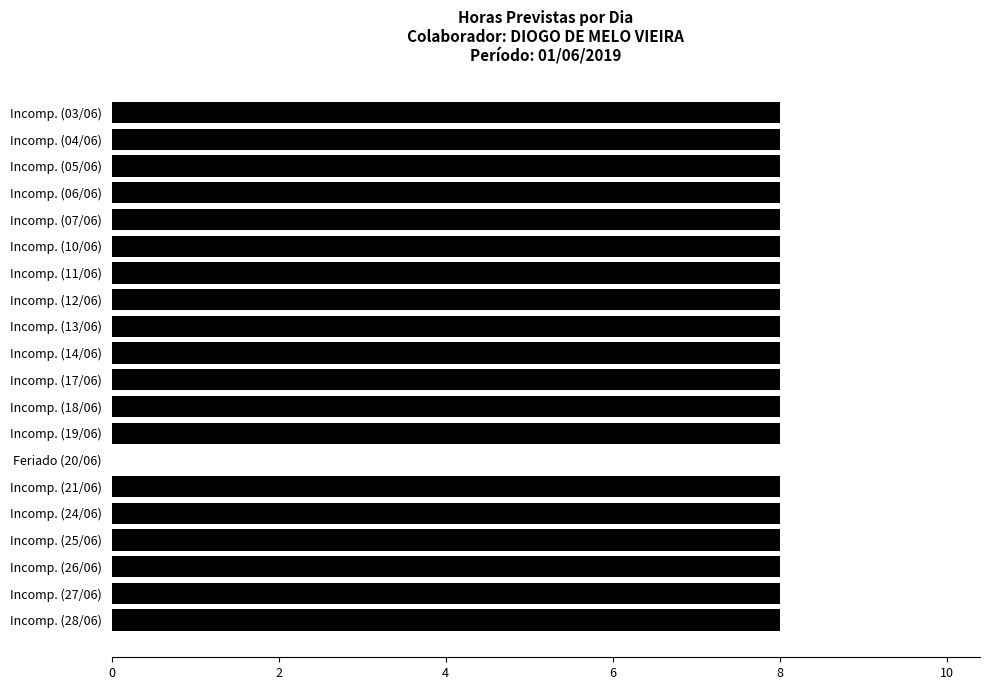

The chart shows a value of 8 at Incomp. (19/06). True or false?

True